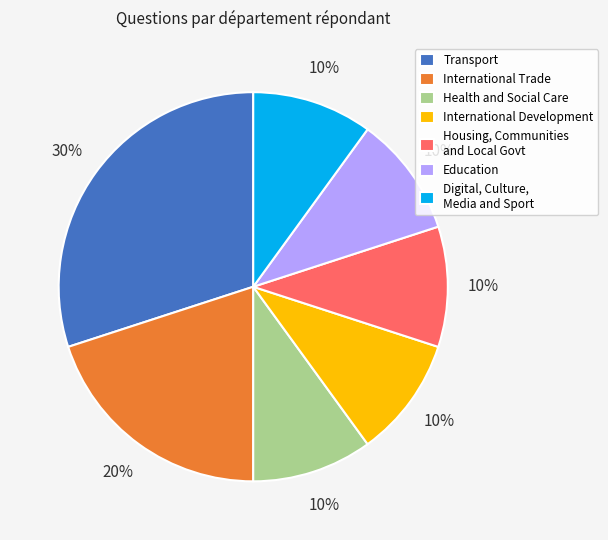

Which category has the biggest portion of the pie?

Transport